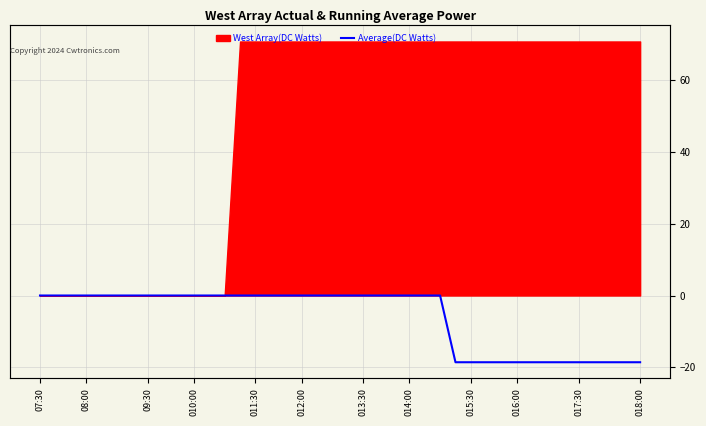

At which label is the value closest to -9?

07:30